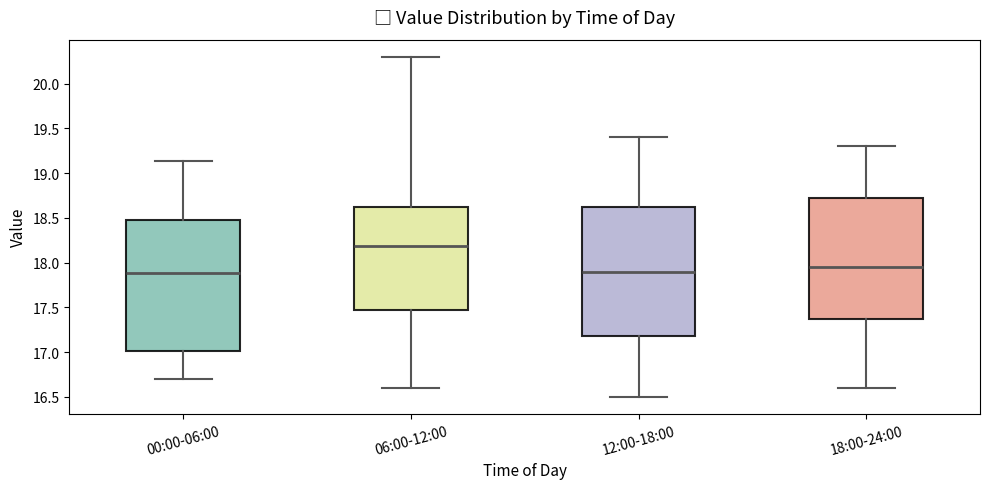

Reading left to right, transcribe this box plot: for each box, give where its median line is, the range the box spans, and where its two whiskers end, as read against the y-axis. The values are not printed on the chart, so give them approximately, as read against the axis.

00:00-06:00: median 17.90, box 17.00 to 18.50, whiskers 16.70 to 19.15
06:00-12:00: median 18.20, box 17.50 to 18.65, whiskers 16.60 to 20.30
12:00-18:00: median 17.90, box 17.20 to 18.65, whiskers 16.50 to 19.40
18:00-24:00: median 17.95, box 17.40 to 18.75, whiskers 16.60 to 19.30